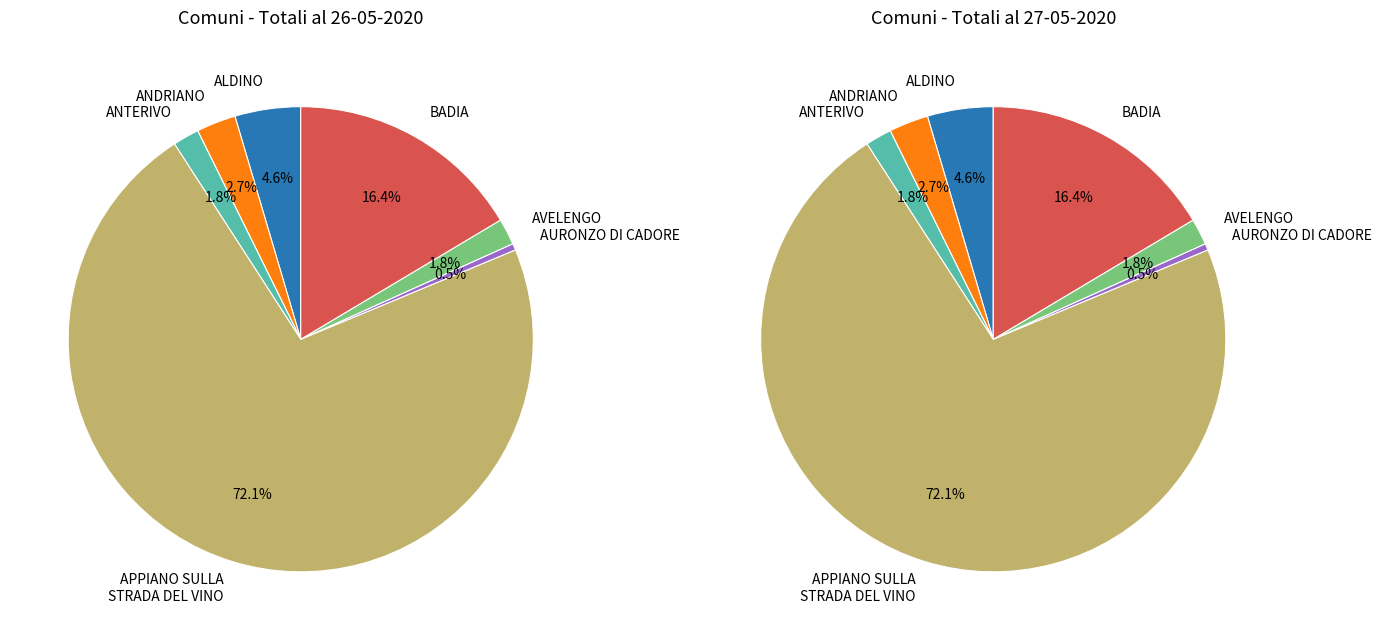

Is 7 the majority of the pie?

No